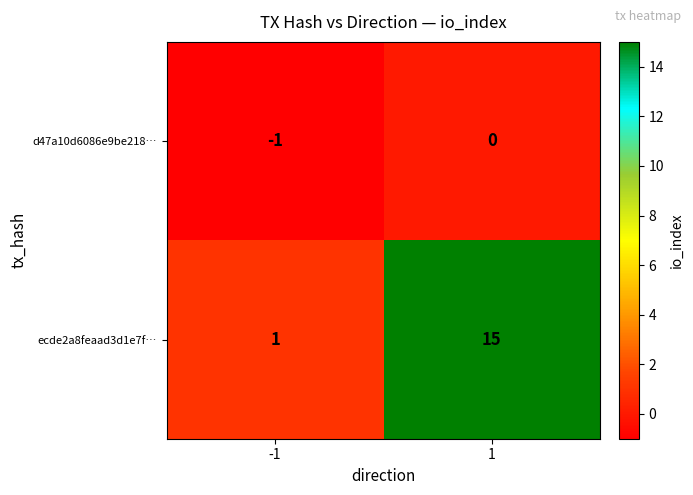

How many series are shown in this chart?

2